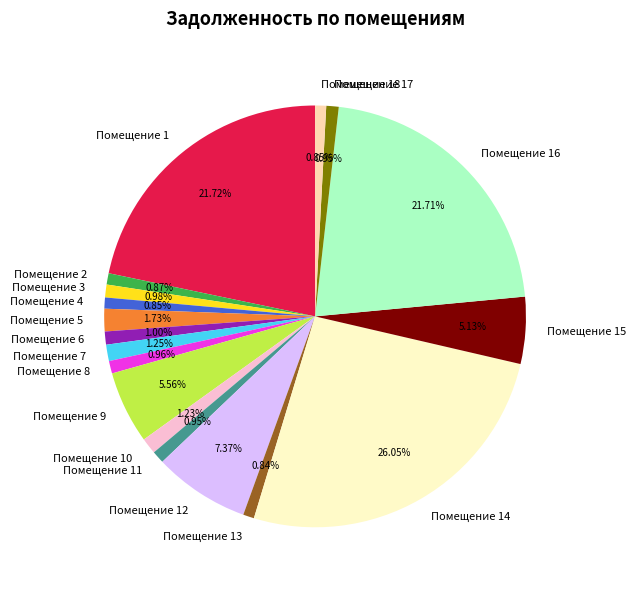

Is Помещение 16 the majority of the pie?

No